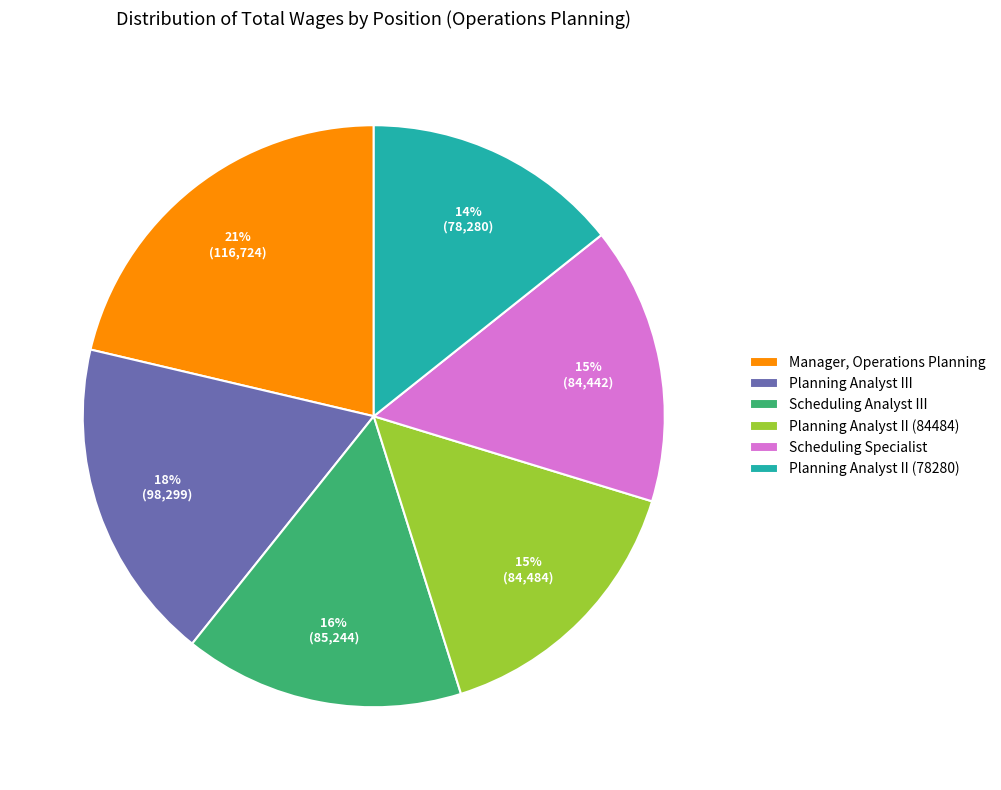

Is it true that Manager, Operations Planning is 28% of the pie?

False